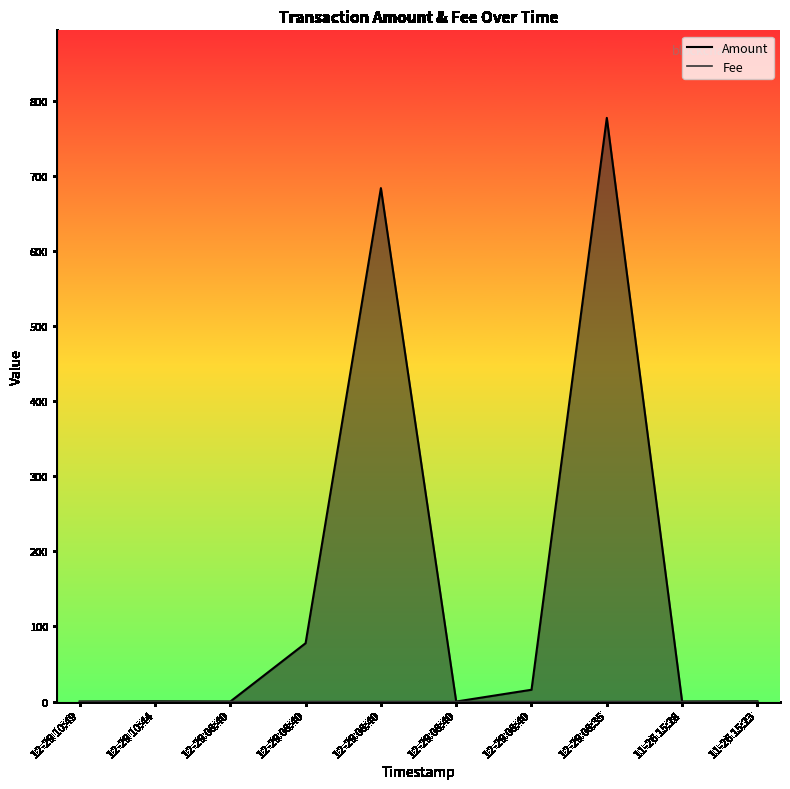

At 12-29 08:40, list the series in order from largest to smallest.

Amount, Fee